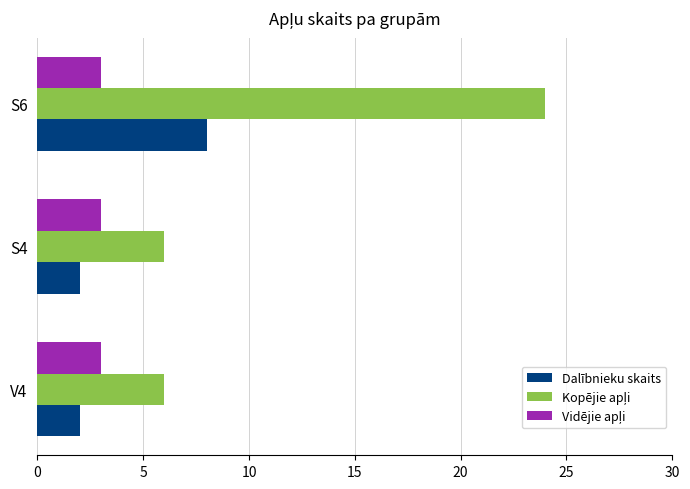

What is the difference between the maximum and minimum values in the Dalībnieku skaits series?

6